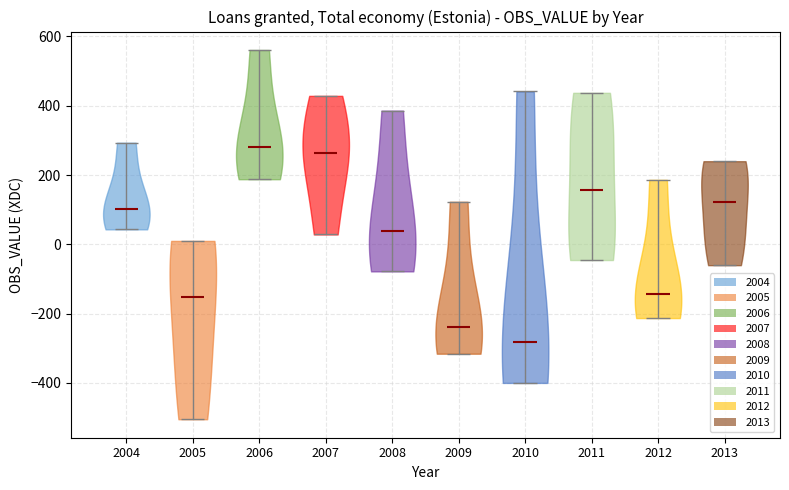

What is the lowest point the violin at x = 2006 reaches on the y-axis? The values are not printed on the chart, so give them approximately, as read against the axis.

180